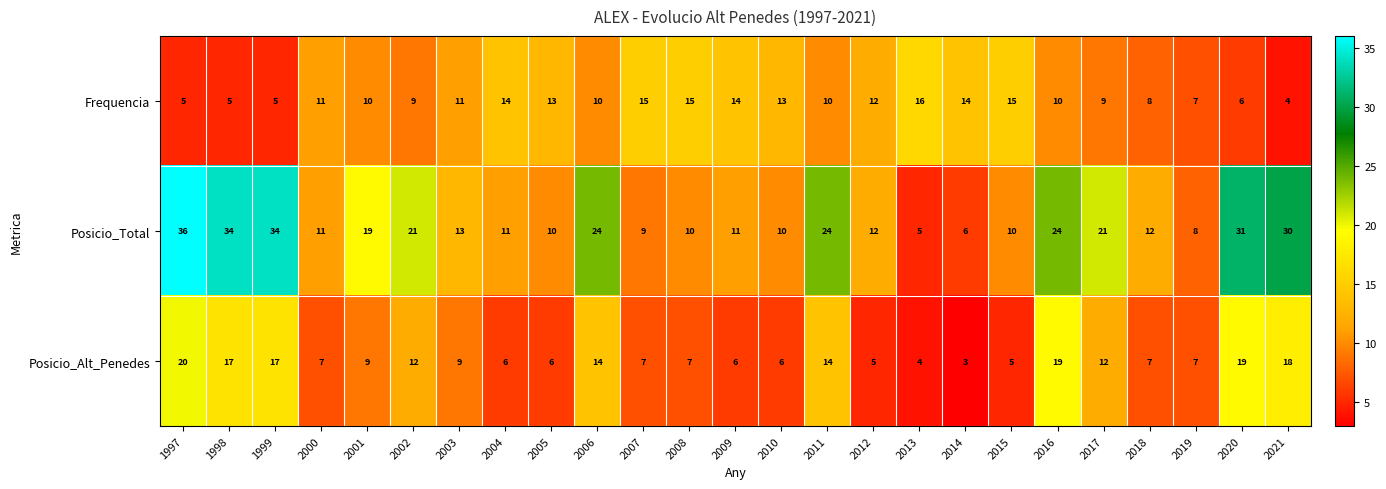

At which category does the chart reach its minimum across all series?

2014